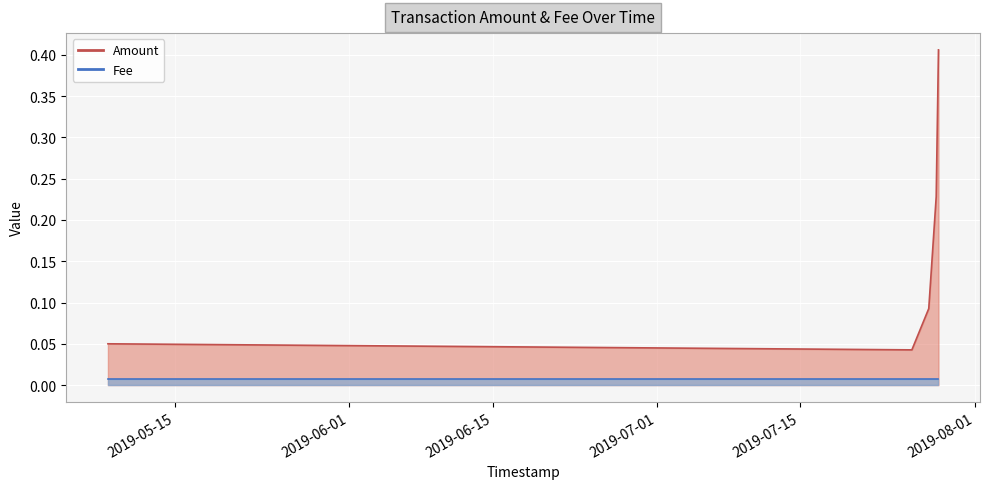

Reading left to right, extract all data points from this chart.

2019-05-08 11:57:36=0.1	2019-07-25 21:15:59=0.0	2019-07-27 12:48:28=0.1	2019-07-28 06:12:48=0.2	2019-07-28 11:31:58=0.4